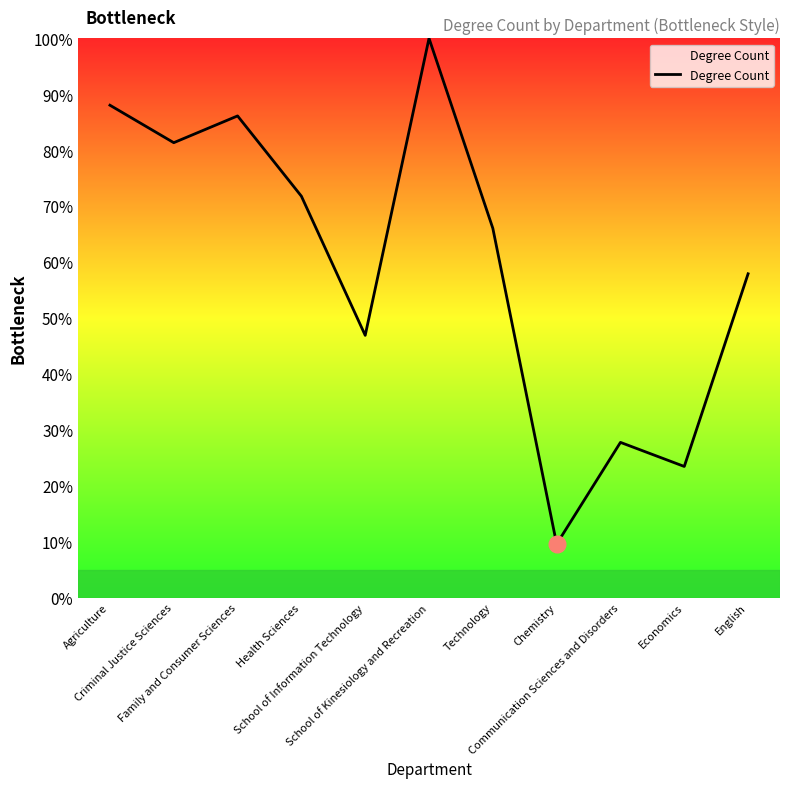

How many interior local peaks (higher than both neighbors) does the data have?

3